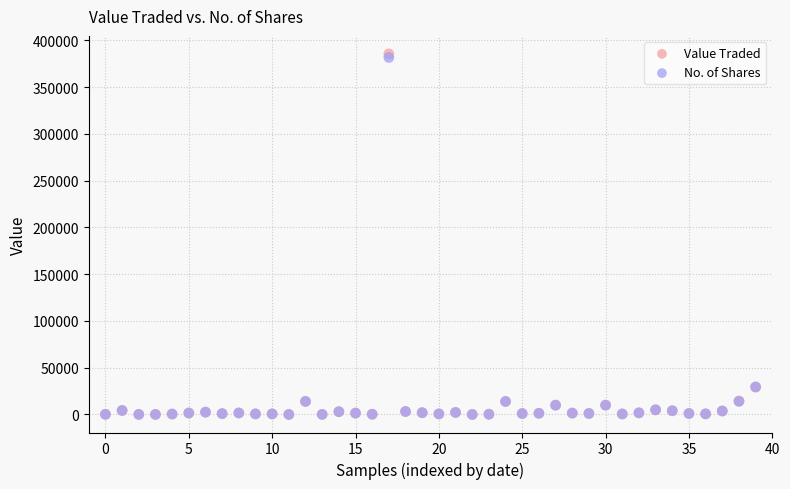

Which series has the widest spread of Y values?

Value Traded